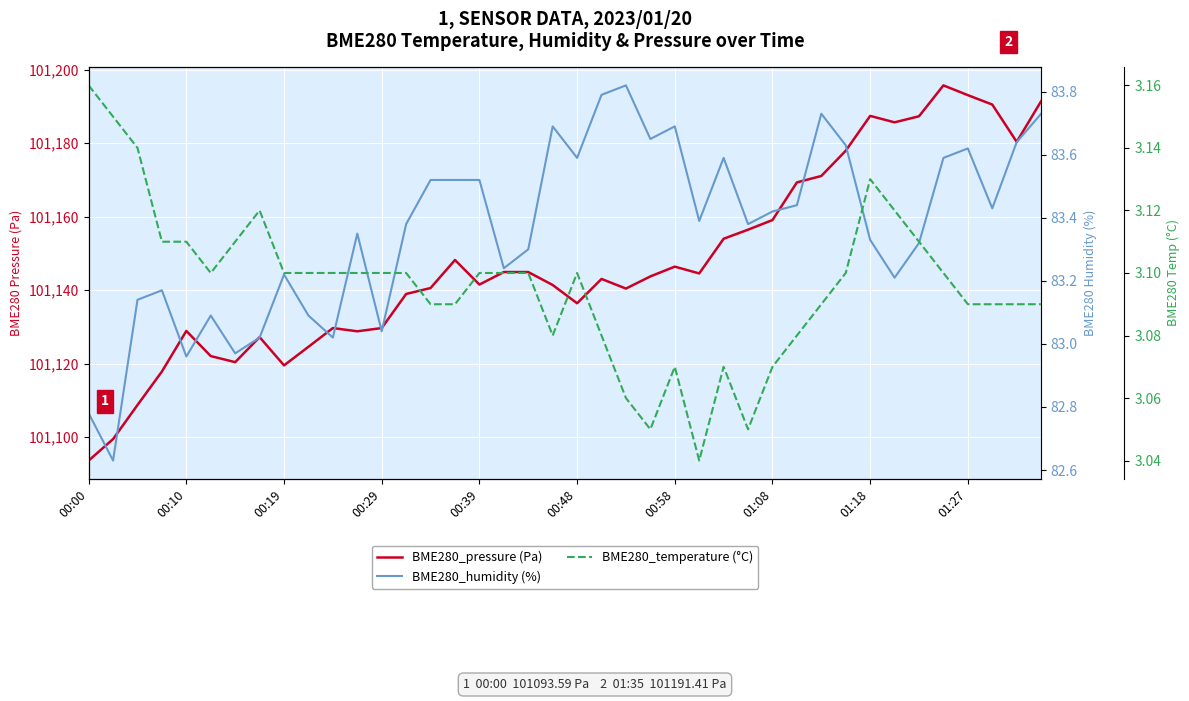

Which series has the largest total across all categories?

BME280_pressure (Pa)